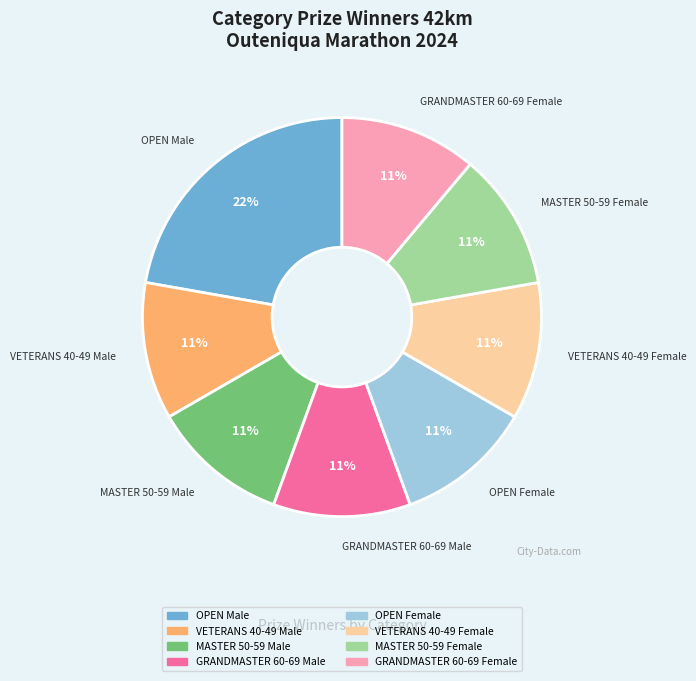

Is the sum of OPEN Female and OPEN Male greater than half?

No